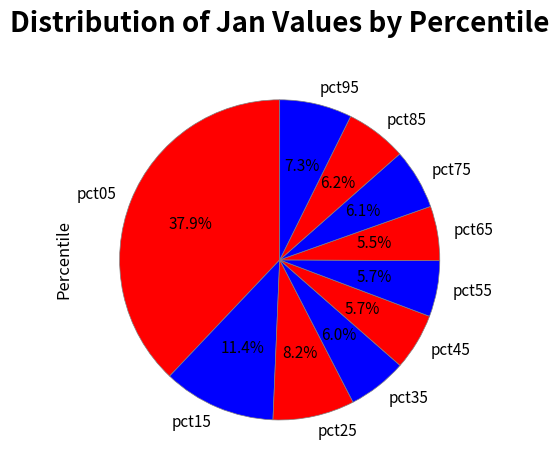

What portion of the pie excludes pct35?

94.0%